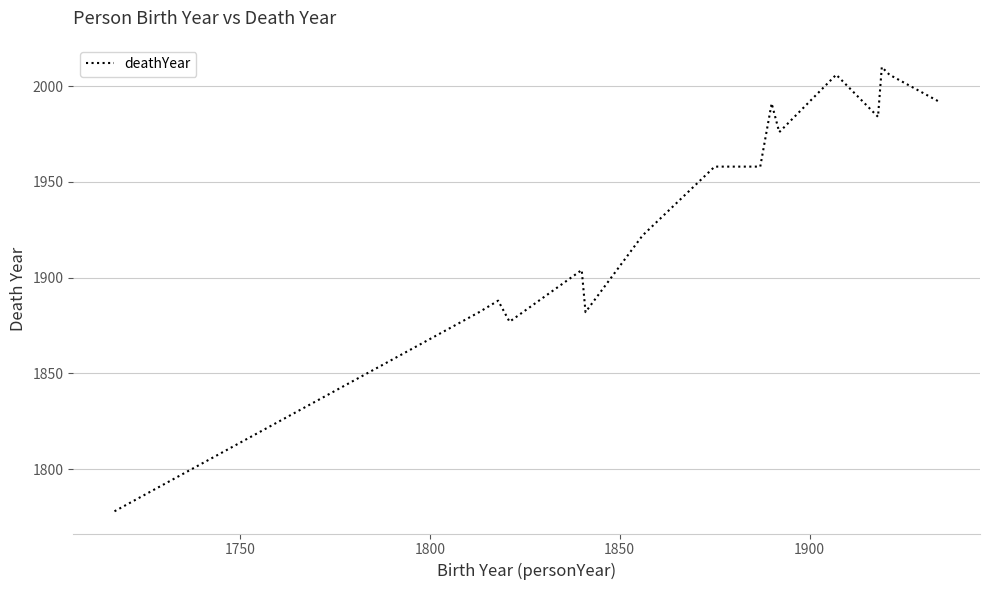

What is the difference between the maximum and minimum values?

232